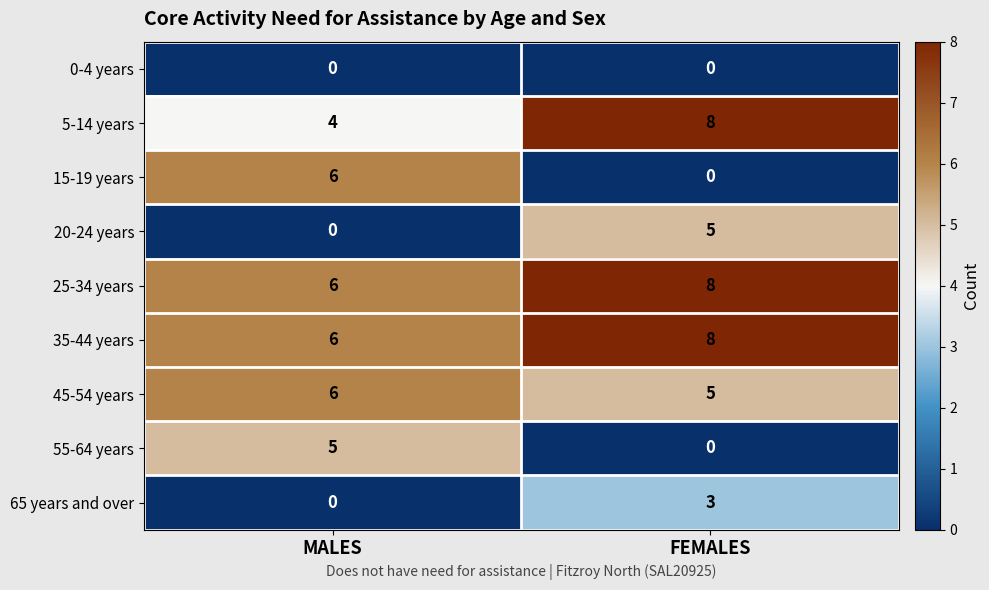

Read the 45-54 years value at FEMALES.

5